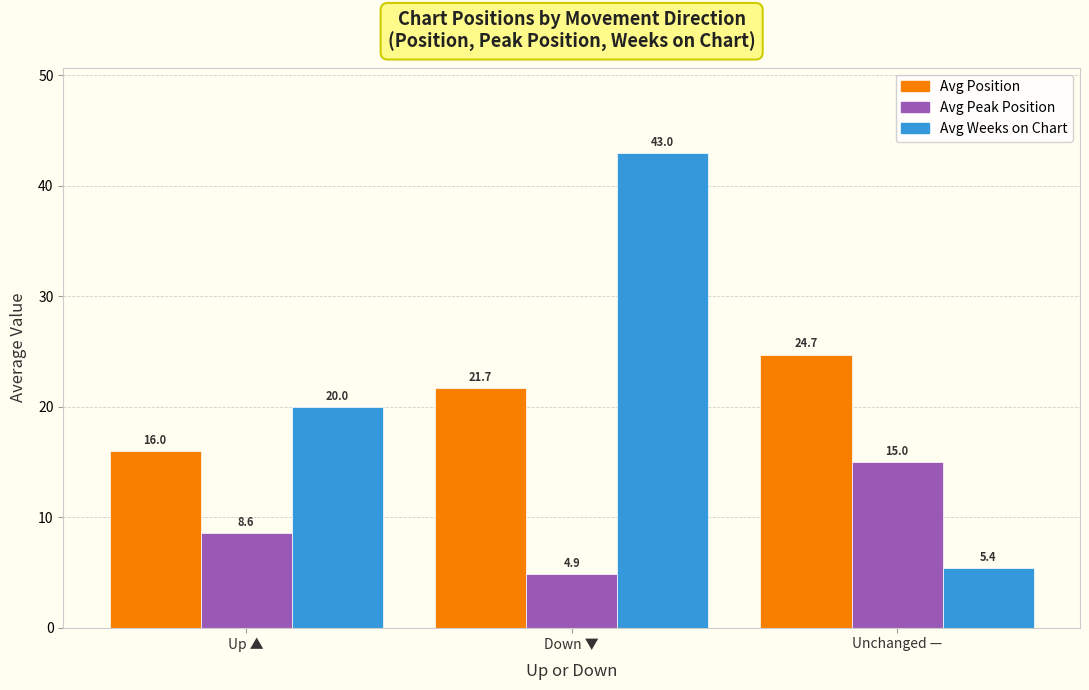

Does the chart contain any negative values?

No